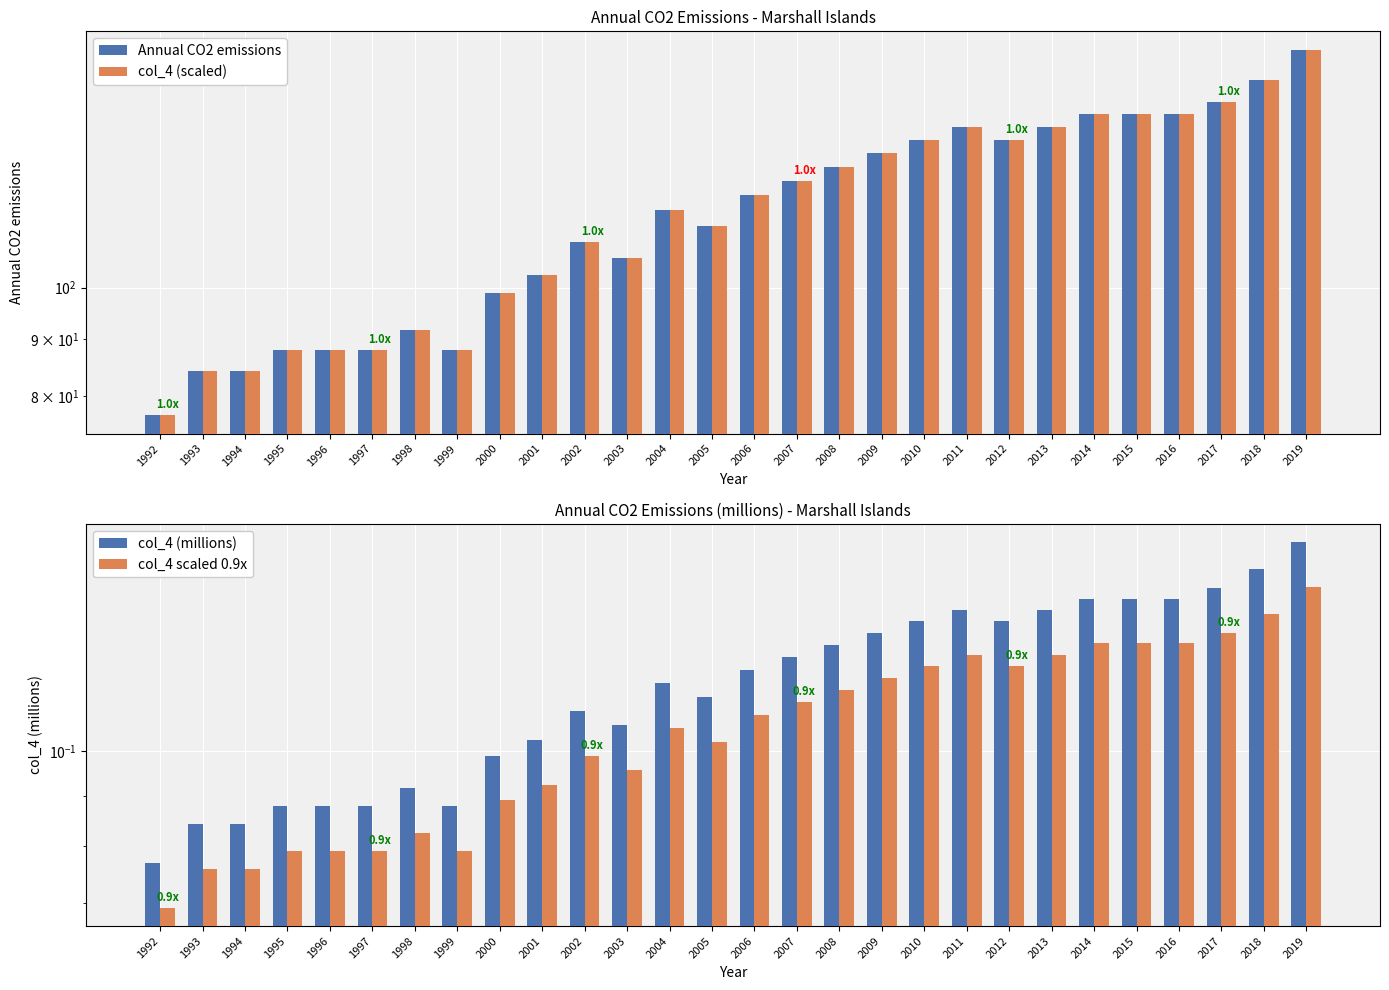

What is the sum of all Annual CO2 emissions values?

3284.0